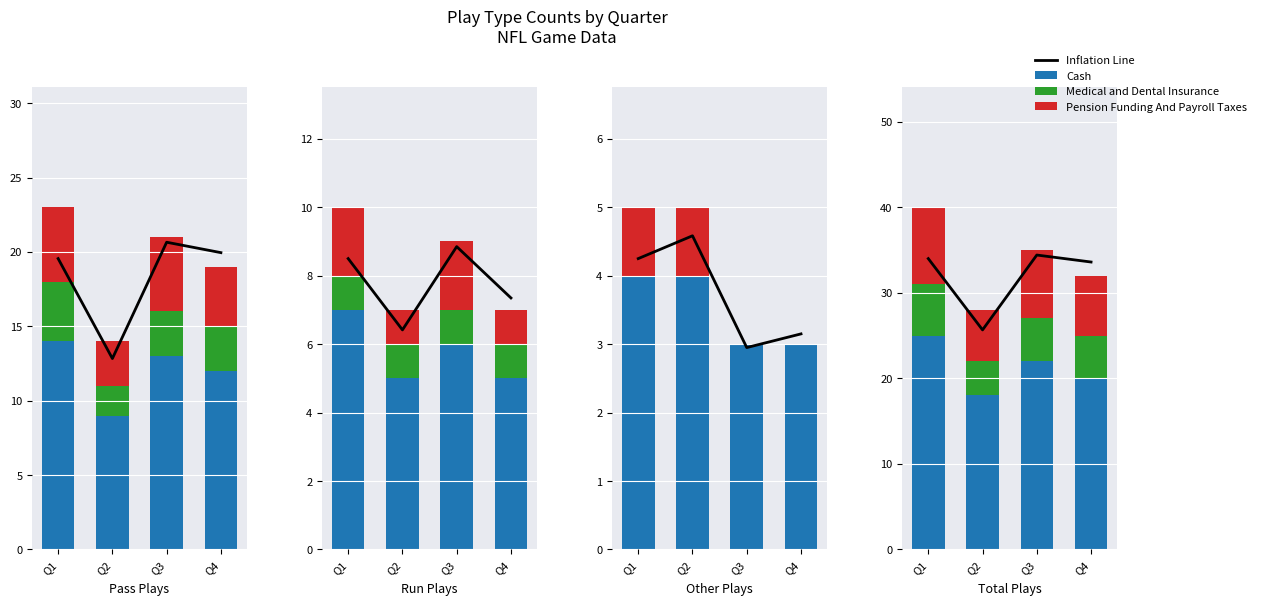

What is the spread (max minus min) of values at Q1?

28.0